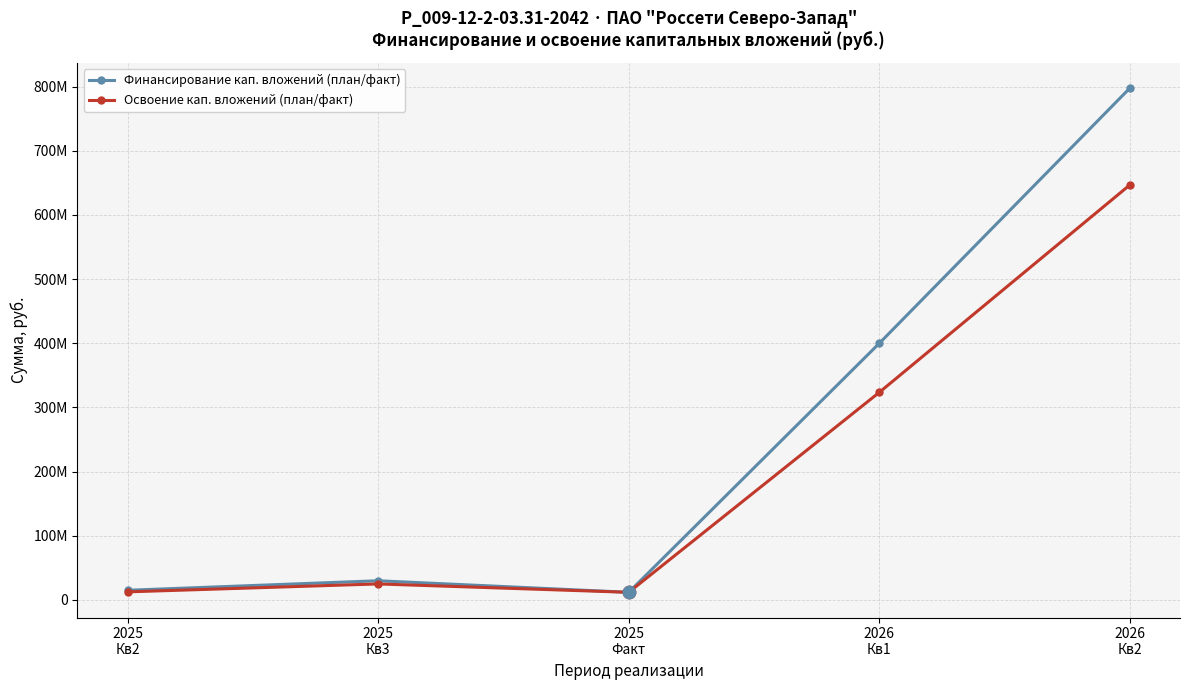

What are all the series names shown in the legend?

Финансирование кап. вложений (план/факт), Освоение кап. вложений (план/факт)